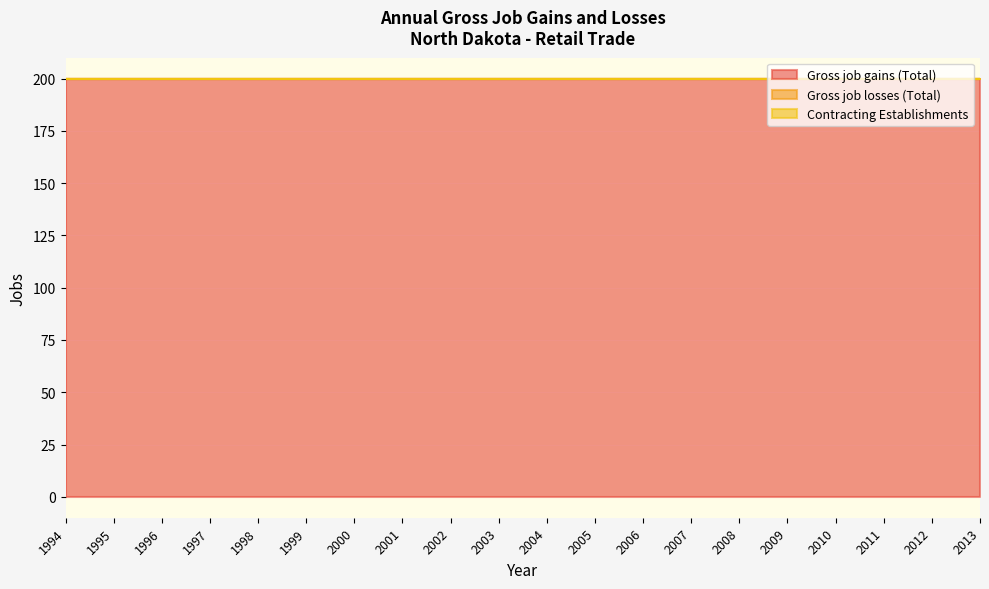

Rank the series at 2007 from lowest to highest value.

Gross job losses (Total), Contracting Establishments, Gross job gains (Total)